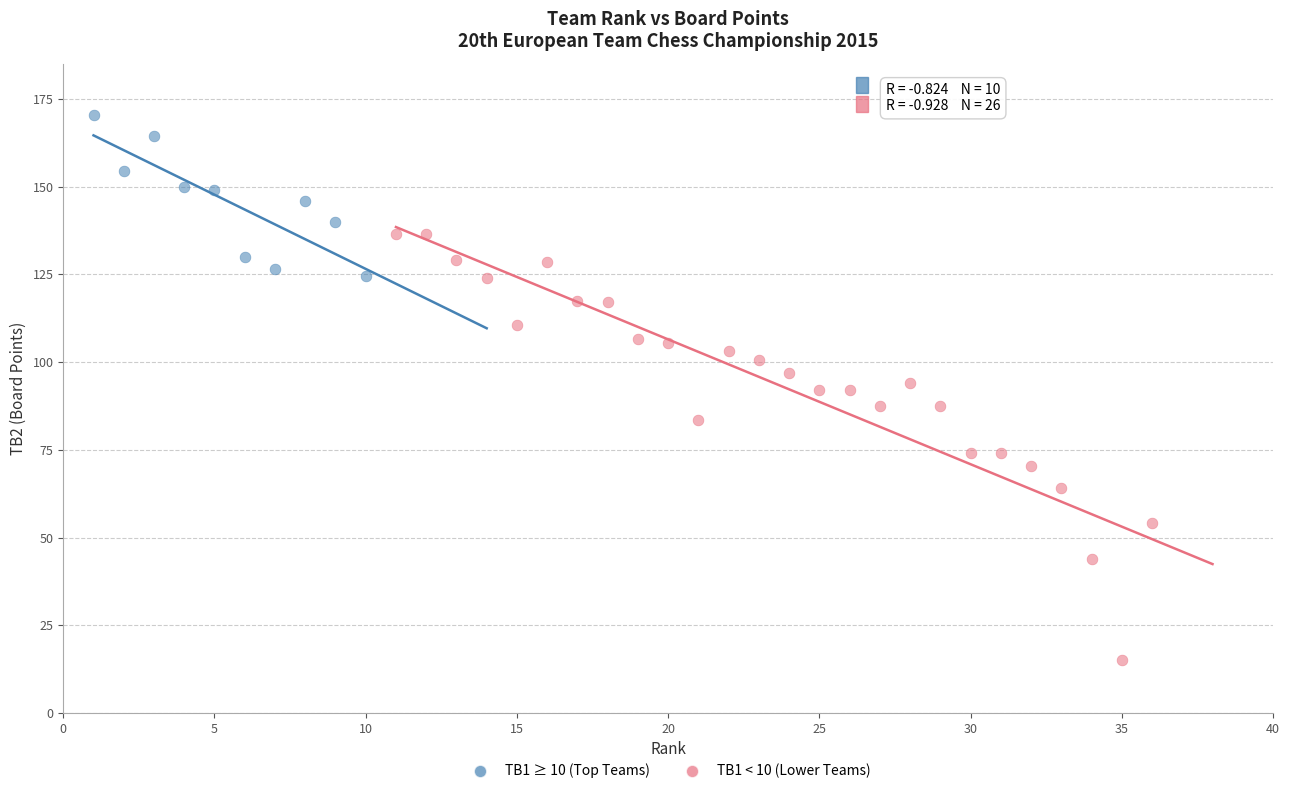

Which series has the widest spread of Y values?

TB1 < 10 (Lower Teams)